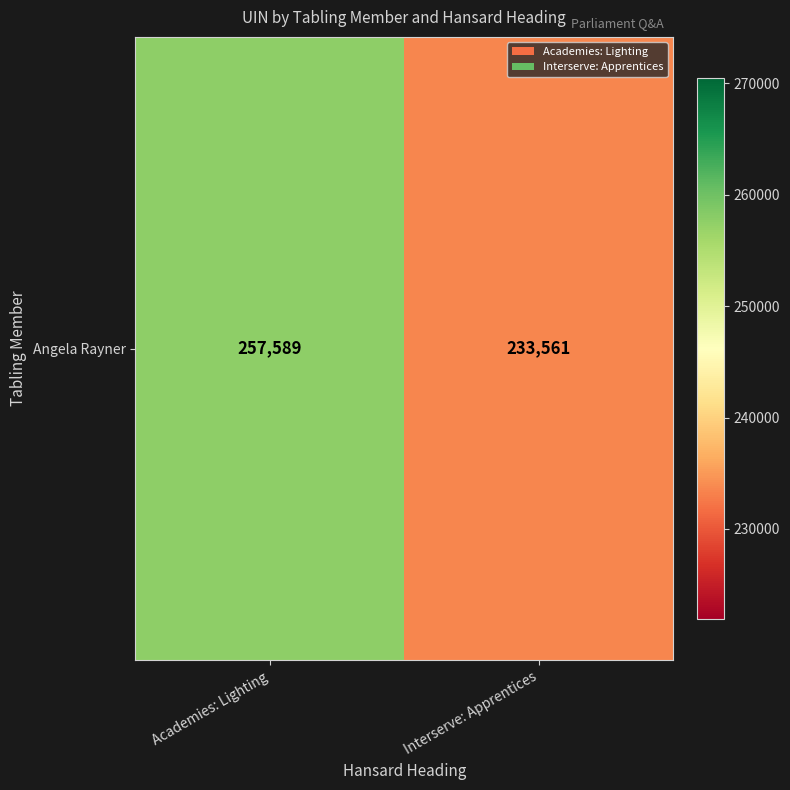

Reading left to right, list all the values displayed in this chart.

Academies: Lighting=257589	Interserve: Apprentices=233561